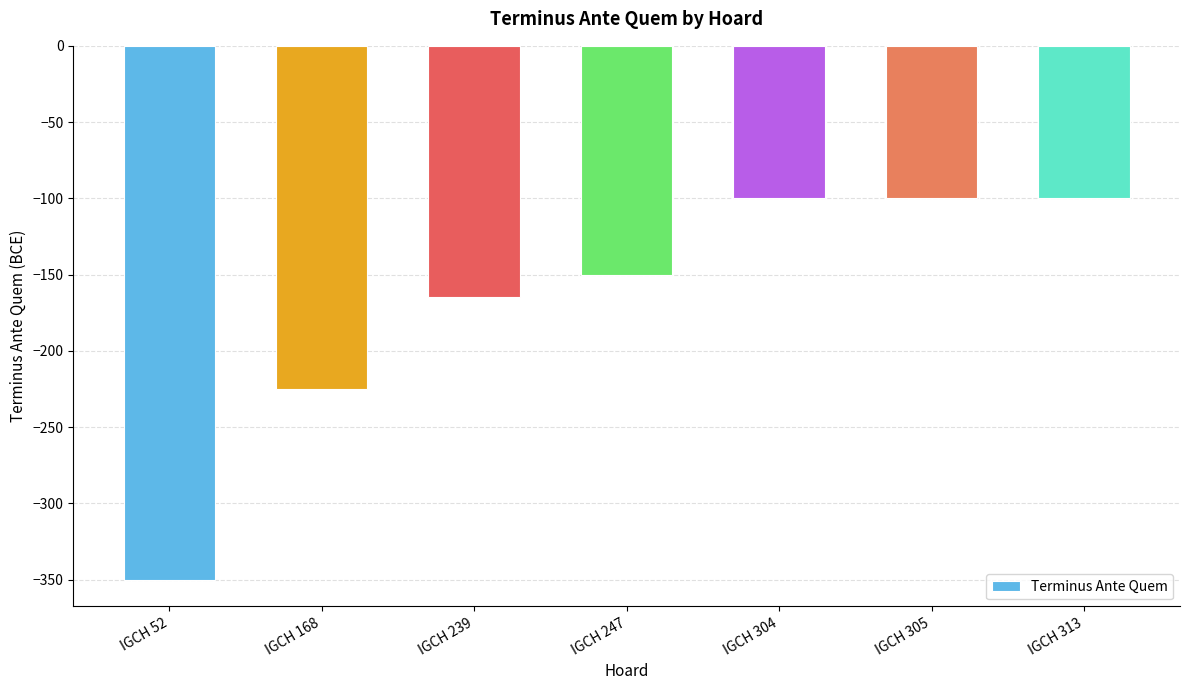

What is the minimum value shown in the chart?

-350